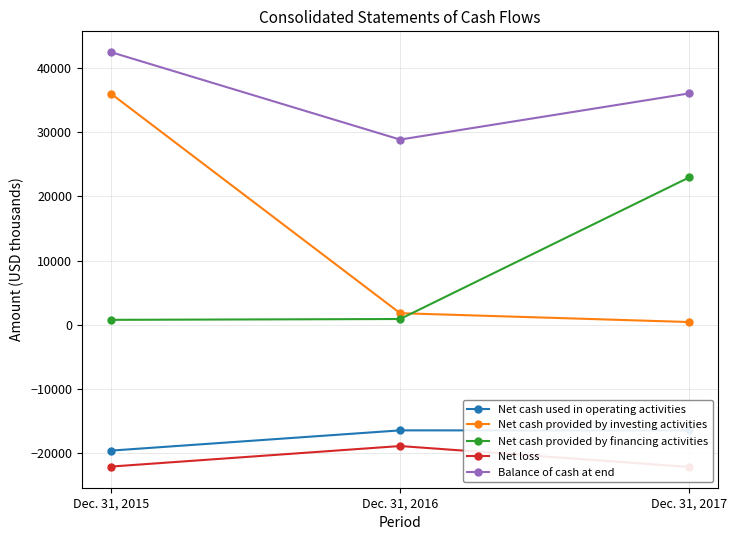

At how many categories does at least one series exceed 41115?

1